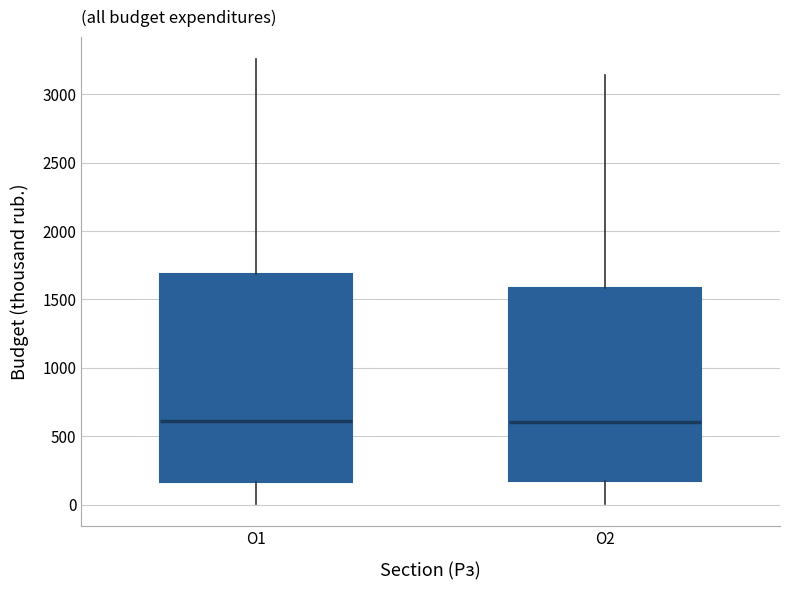

Reading left to right, read every box against the y-axis: the position of its median line, the range the box covers, and the ends of its whiskers. The values are not printed on the chart, so give them approximately, as read against the axis.

О1: median 600, box 150 to 1700, whiskers 0 to 3250
О2: median 600, box 150 to 1600, whiskers 0 to 3150